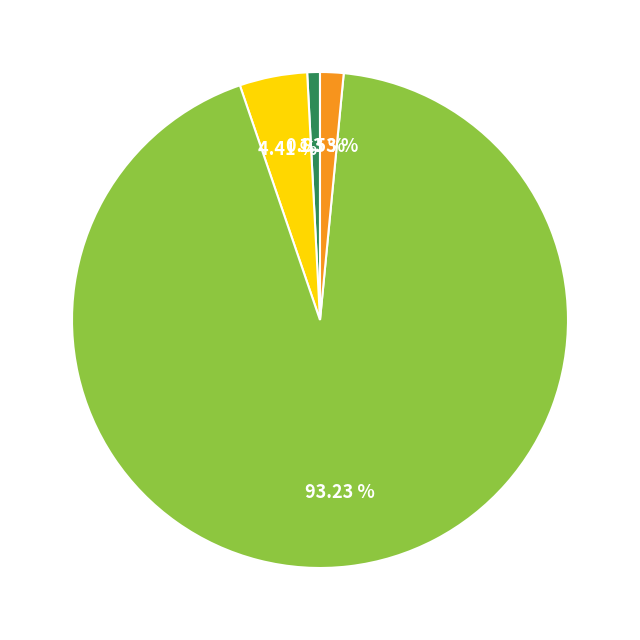

Is there a majority slice in this chart?

Yes